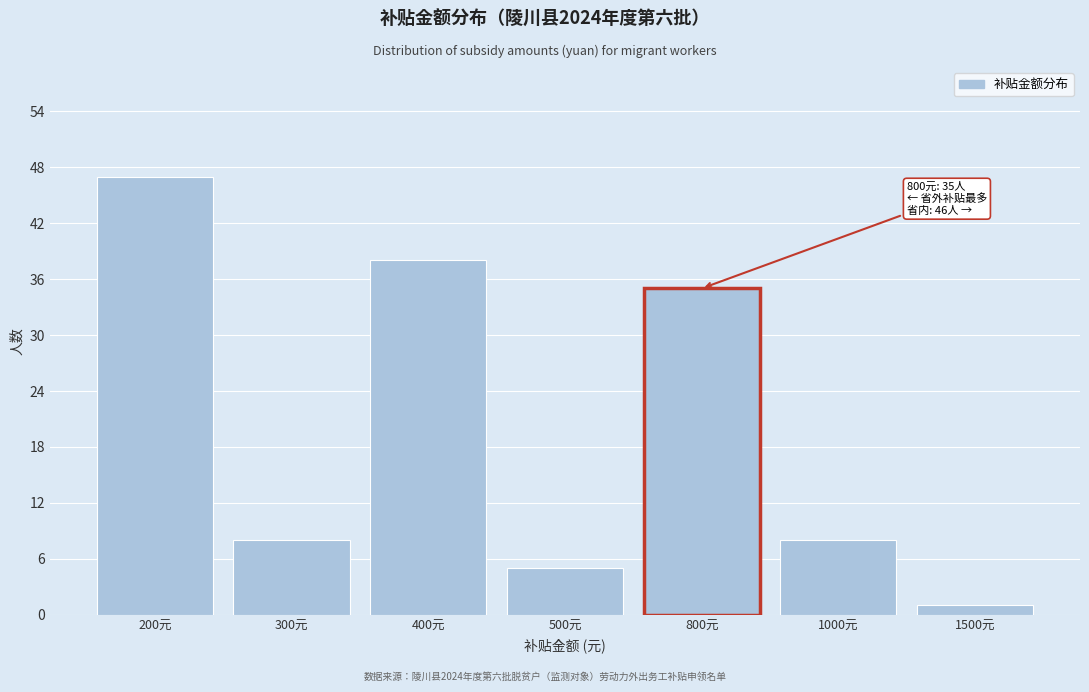

Reading left to right, extract all data points from this chart.

200元=47	300元=8	400元=38	500元=5	800元=35	1000元=8	1500元=1